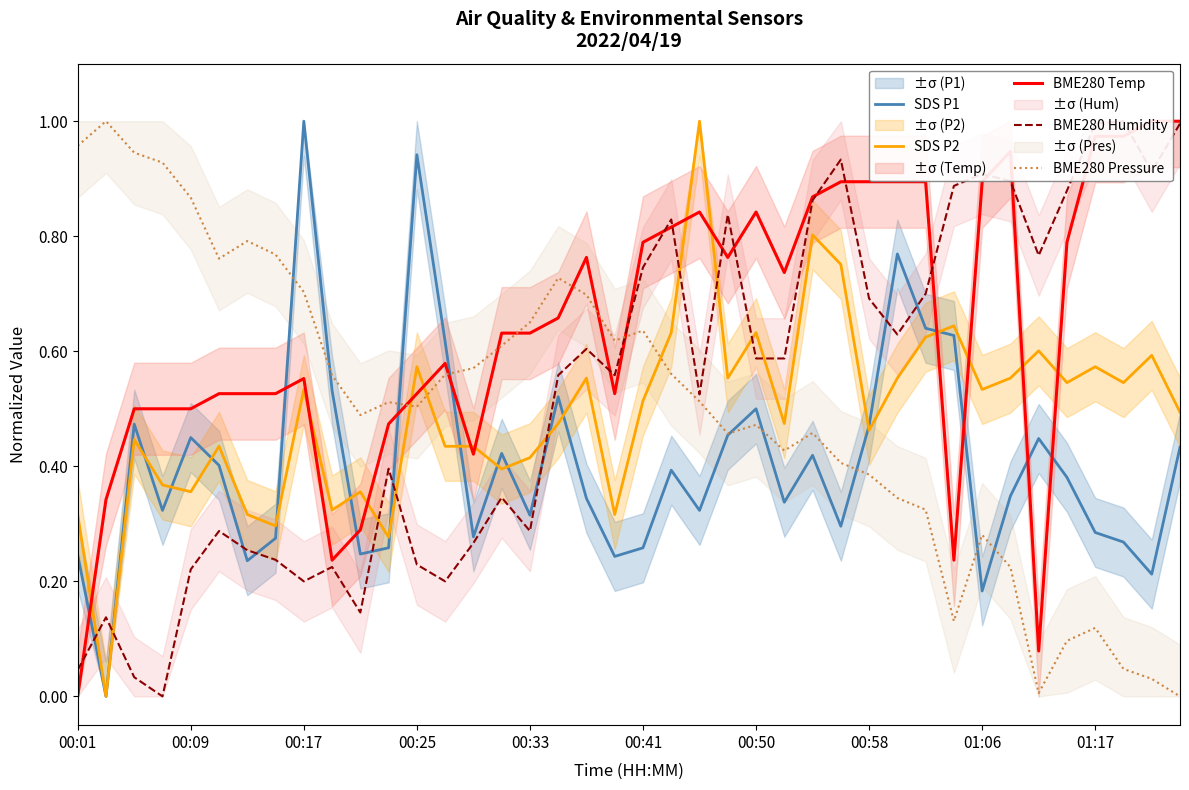

Count the number of categories in the chart.

40